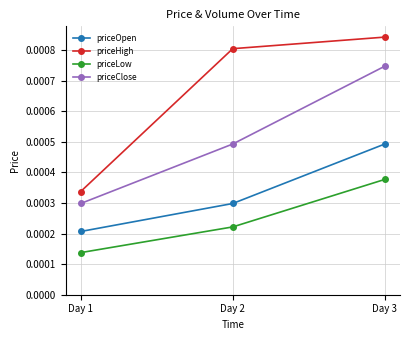

At which category does the chart reach its peak across all series?

Day 3